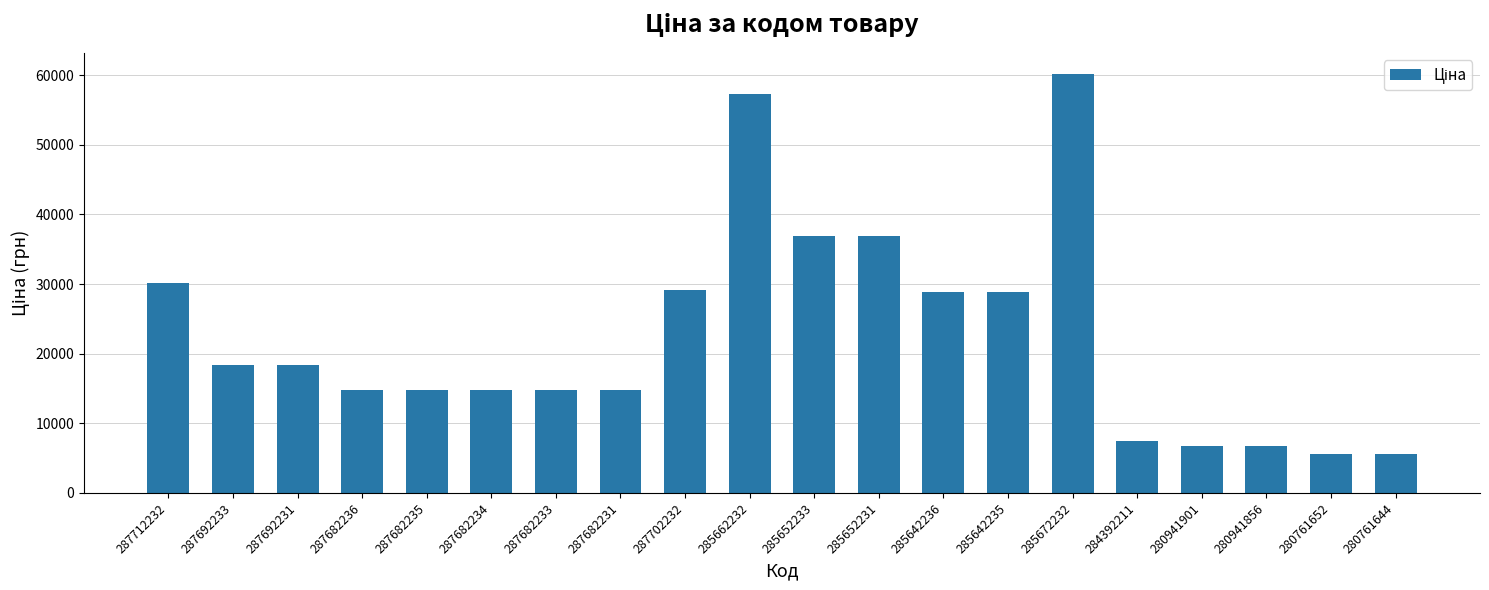

What is the label of the 6th bar from the left?

287682234